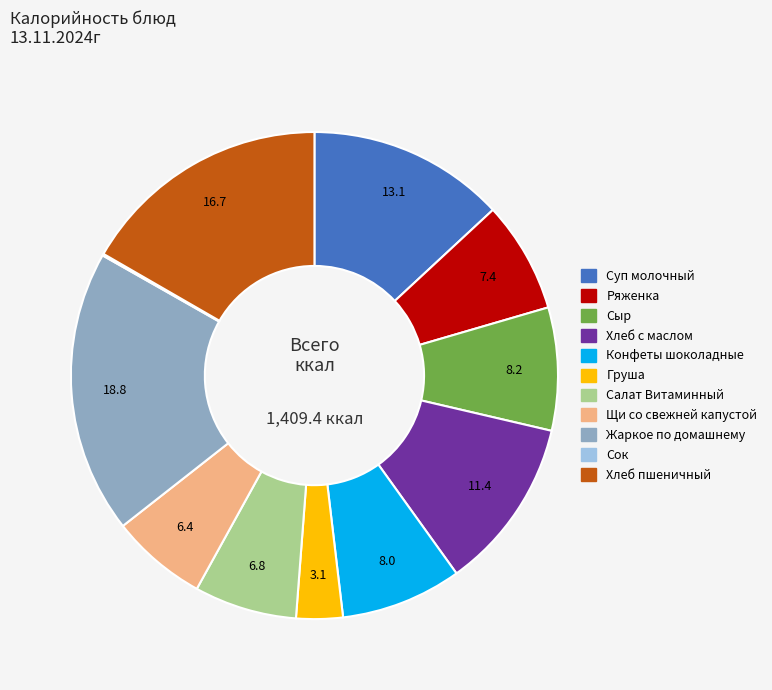

Is there any slice that represents more than half of the pie?

No